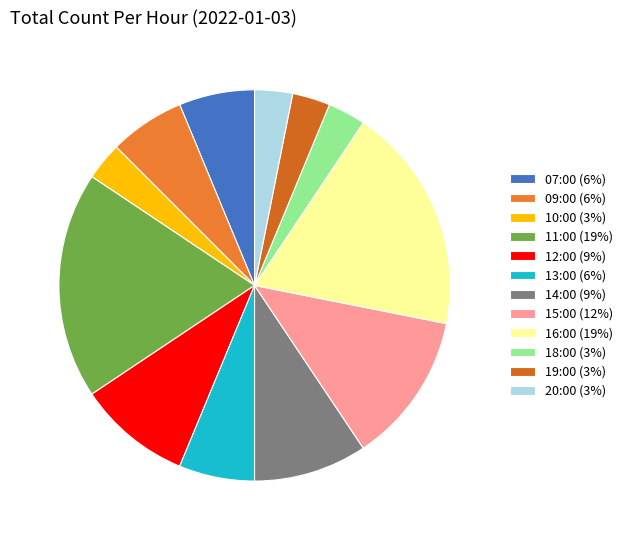

Does 15:00 represent more than half of the total?

No